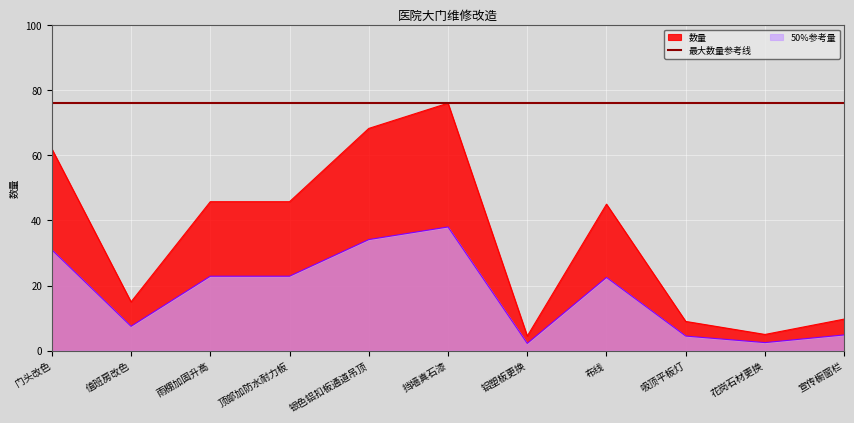

Where does the data first go above 45?

门头改色